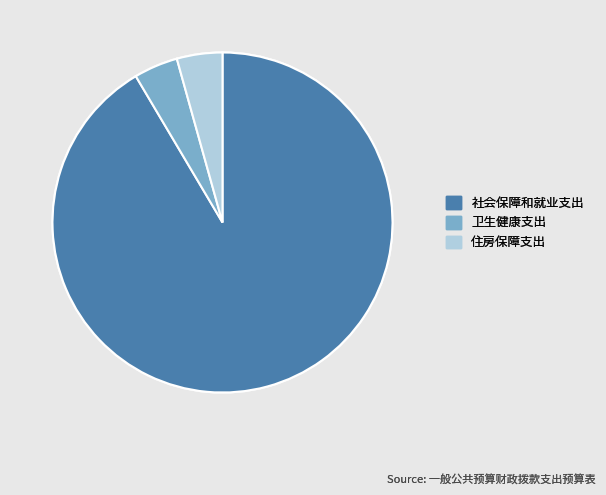

Approximately how many times larger is the value at 社会保障和就业支出 compared to 卫生健康支出?

21.9